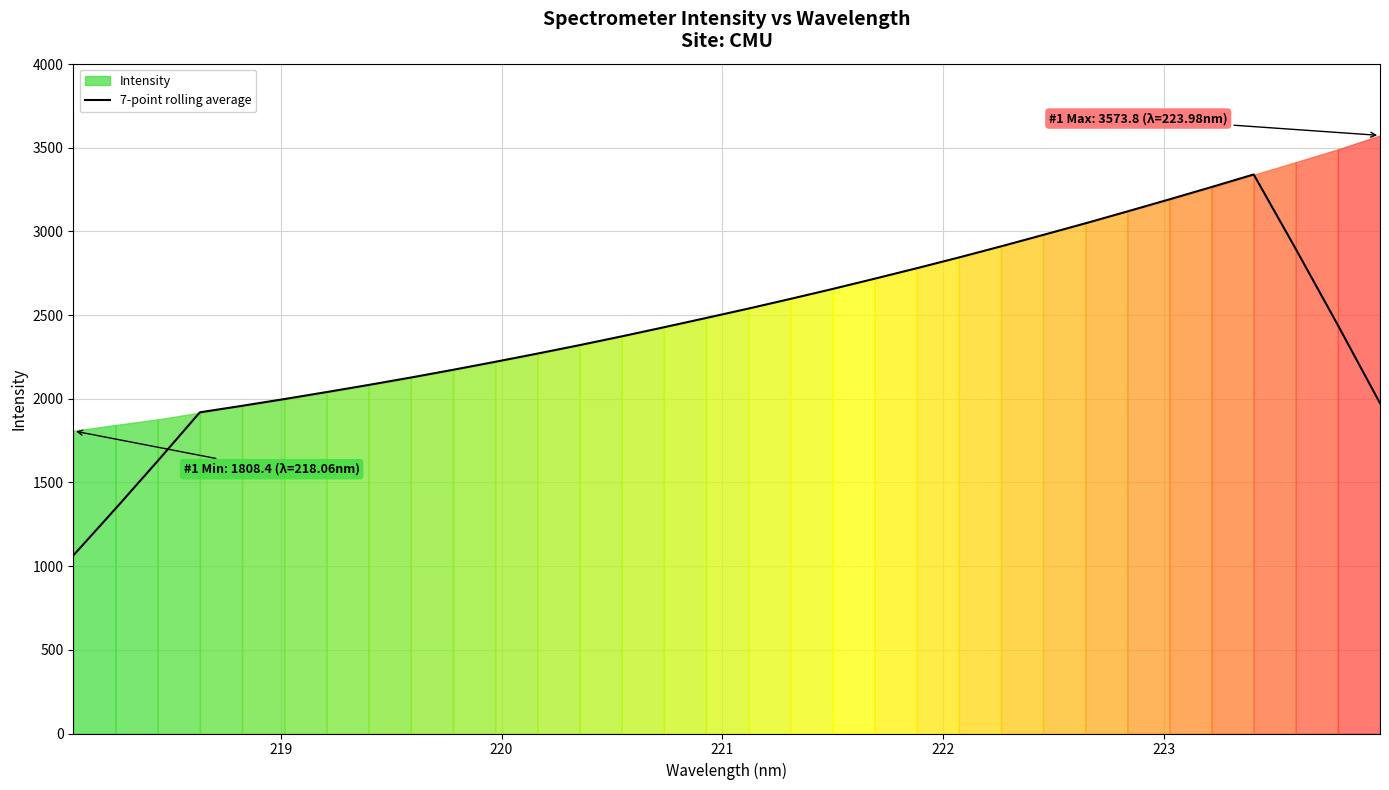

Does the chart have visible grid lines?

Yes